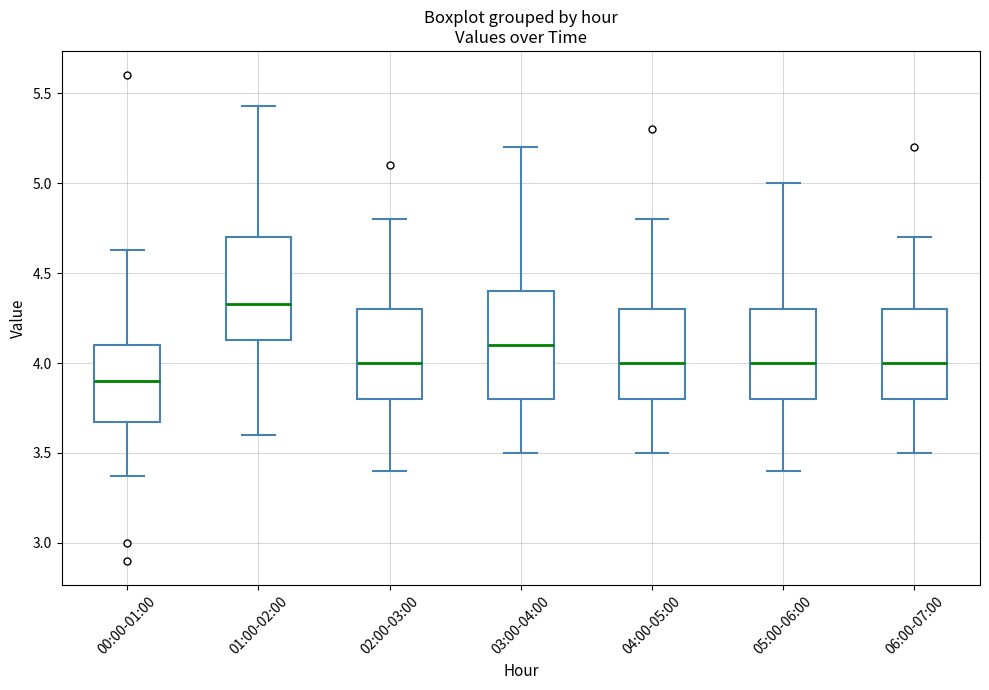

Which box has the lowest median line?

00:00-01:00